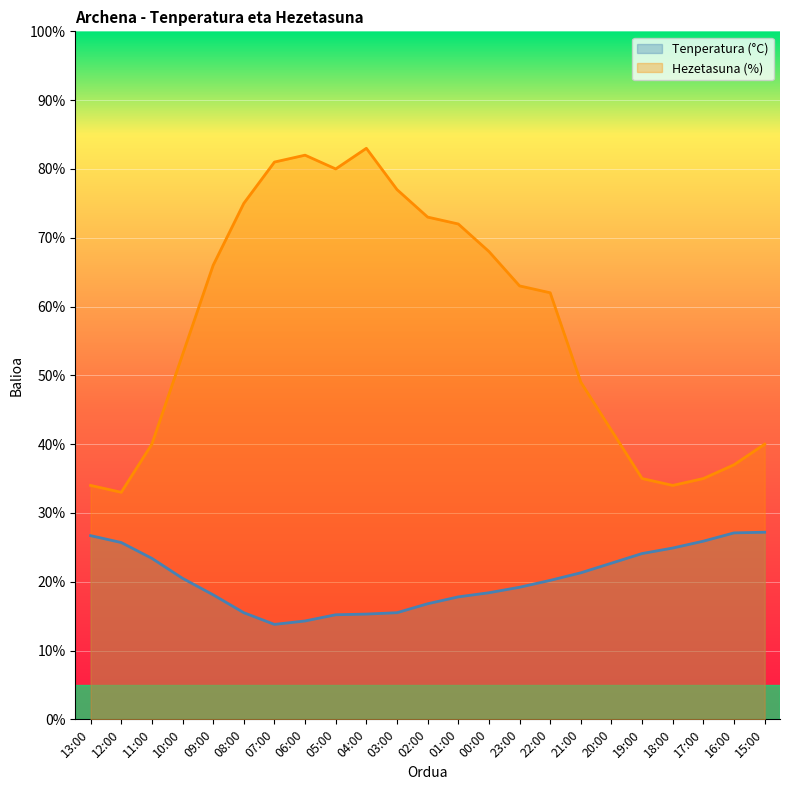

The value of Hezetasuna (%) at 13:00 is 34.0. True or false?

True